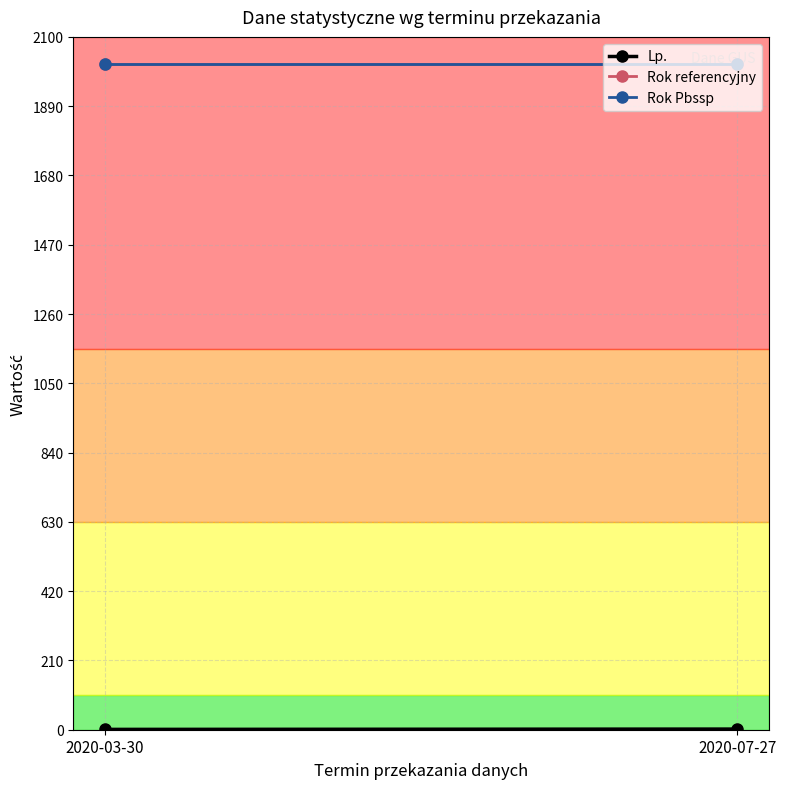

What are all the series names shown in the legend?

Lp., Rok referencyjny, Rok Pbssp